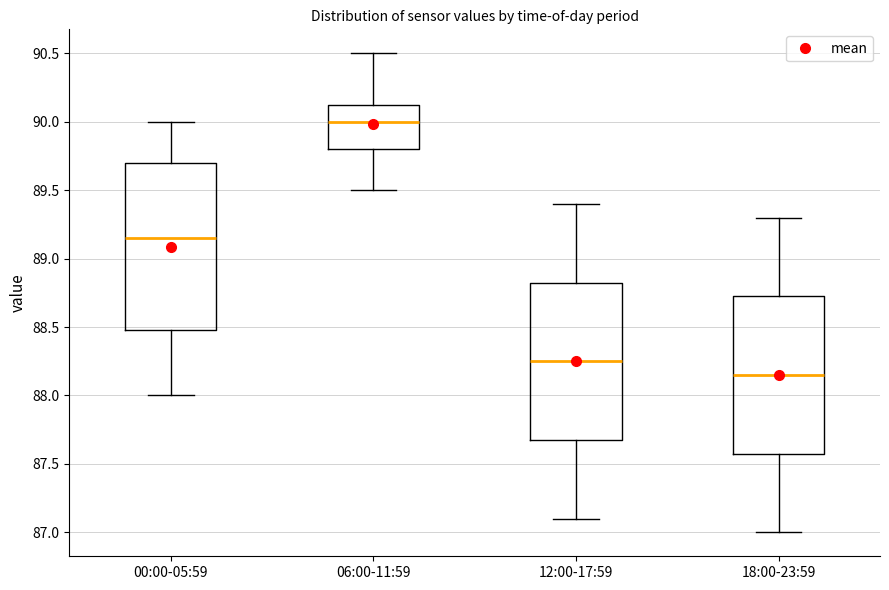

Where does the lower whisker of the box for 00:00-05:59 end on the y-axis? The values are not printed on the chart, so give them approximately, as read against the axis.

88.00